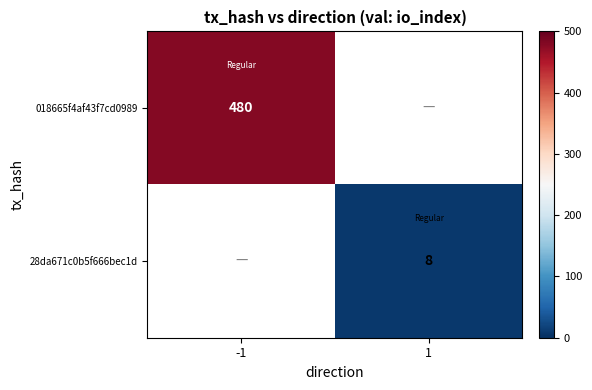

At which label is 018665f4af43f7cd0989 closest to 480?

-1